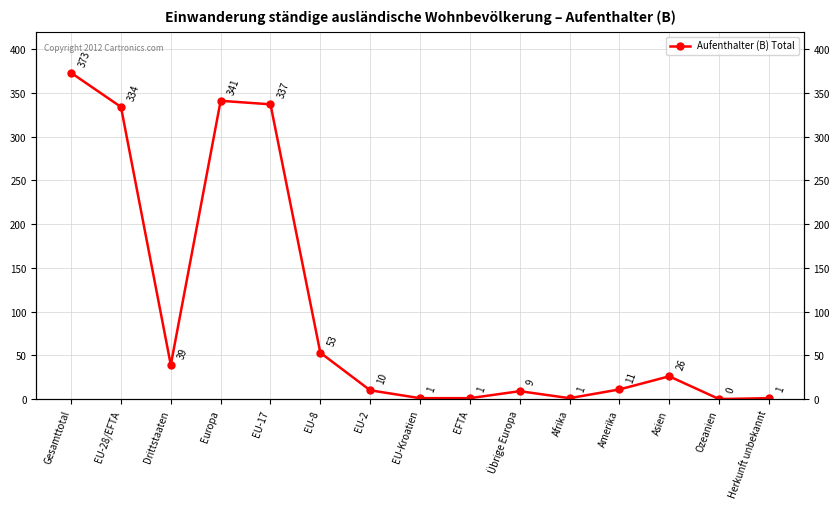

What is the label of the 14th point from the left?

Ozeanien